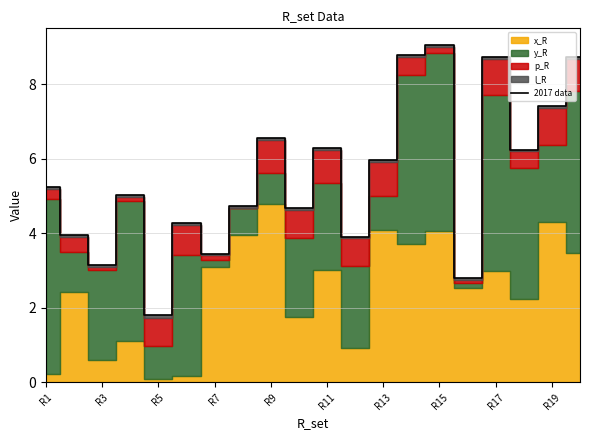

What is the minimum value for 2017 data?

1.8